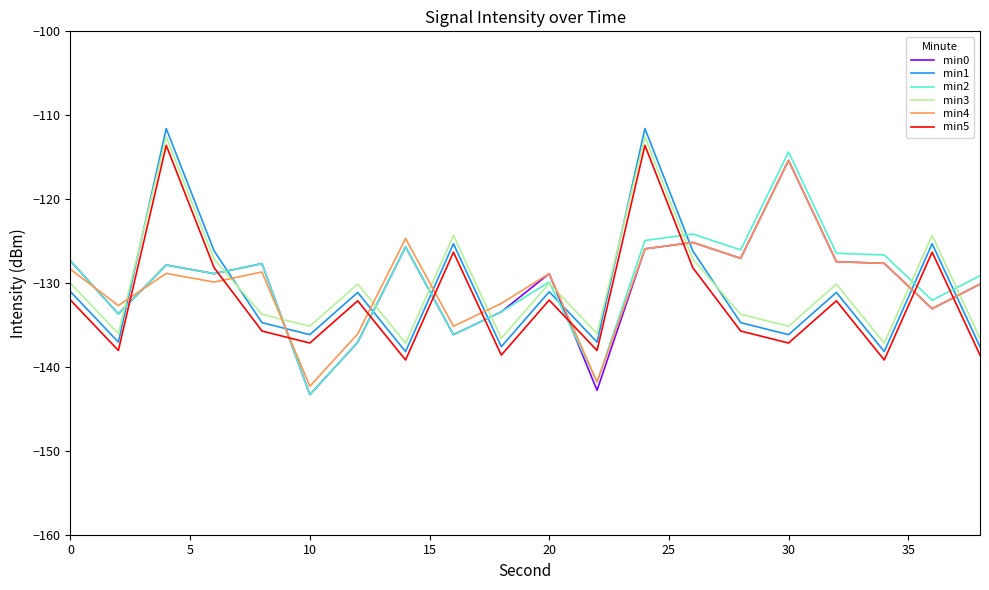

What is the minimum value for min4?

-142.3